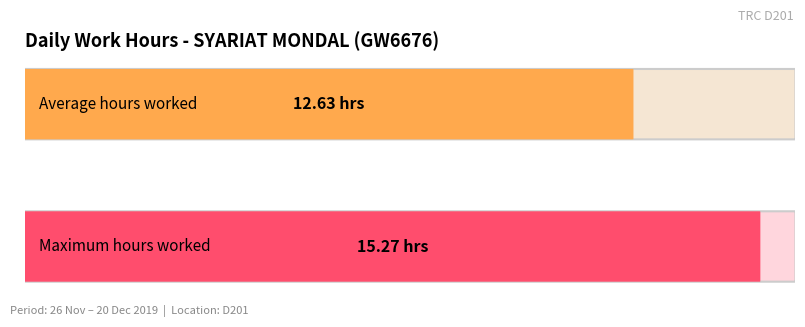

What is the average value?

12.6